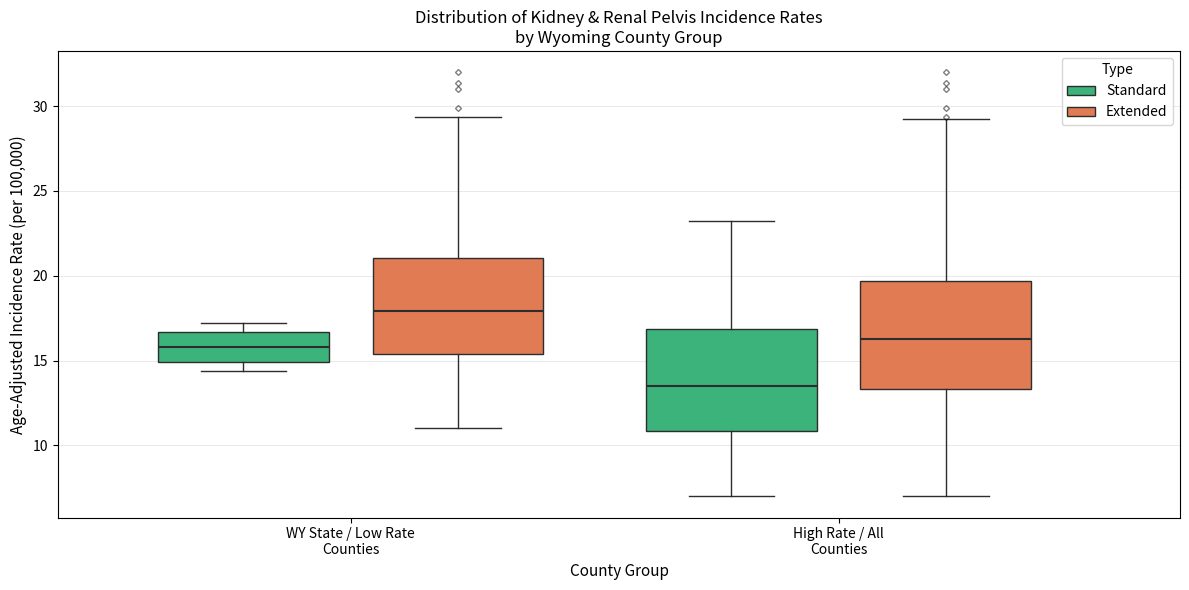

Where is the lower edge of the box for WY State / Low Rate Counties (Extended) on the y-axis? The values are not printed on the chart, so give them approximately, as read against the axis.

15.5